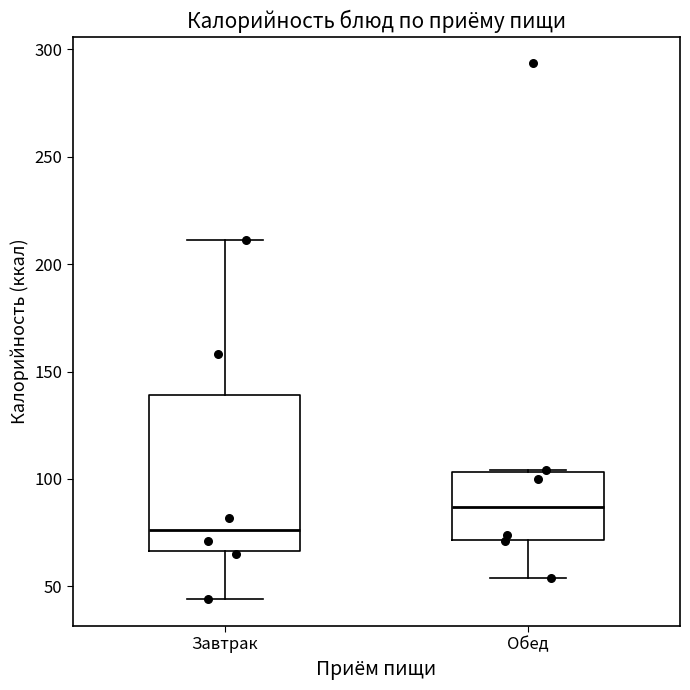

Comparing the boxes themselves (not the whiskers), which one is the tallest?

Завтрак